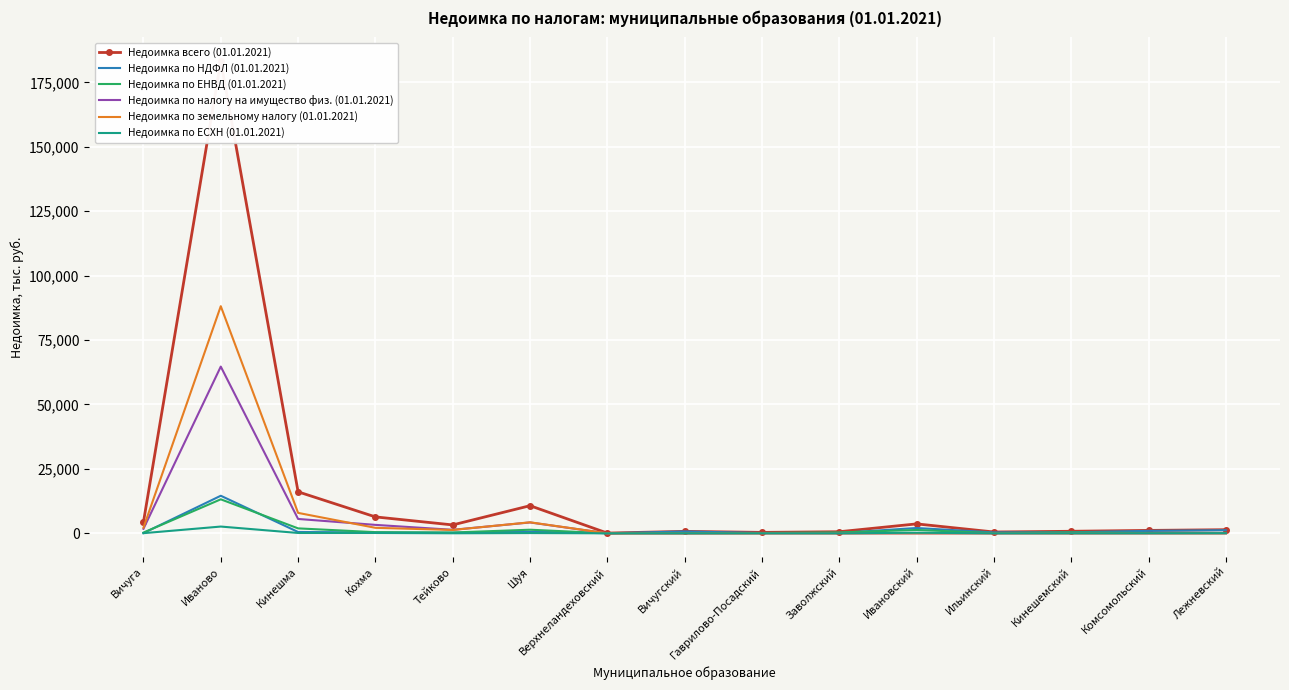

Reading right to left, what are all the values shown in this chart?

Недоимка всего (01.01.2021): Лежневский=1412.3	Комсомольский=1137.1	Кинешемский=801.1	Ильинский=524.6	Ивановский=3665.9	Заволжский=628.2	Гаврилово-Посадский=368.7	Вичугский=771.6	Верхнеландеховский=97.2	Шуя=10728.9	Тейково=3265.9	Кохма=6378.7	Кинешма=16110.3	Иваново=183274.1	Вичуга=4412.8
Недоимка по НДФЛ (01.01.2021): Лежневский=1216.4	Комсомольский=963.9	Кинешемский=419.2	Ильинский=355.9	Ивановский=2070.4	Заволжский=151.4	Гаврилово-Посадский=143.1	Вичугский=725.0	Верхнеландеховский=40.5	Шуя=653.6	Тейково=237.9	Кохма=350.5	Кинешма=524.4	Иваново=14586.7	Вичуга=99.6
Недоимка по ЕНВД (01.01.2021): Лежневский=135.2	Комсомольский=131.9	Кинешемский=357.8	Ильинский=116.5	Ивановский=1312.8	Заволжский=356.7	Гаврилово-Посадский=120.1	Вичугский=26.1	Верхнеландеховский=27.2	Шуя=1405.7	Тейково=324.4	Кохма=456.4	Кинешма=1925.8	Иваново=13201.7	Вичуга=287.6
Недоимка по налогу на имущество физ. (01.01.2021): Лежневский=0.0	Комсомольский=0.0	Кинешемский=0.0	Ильинский=0.0	Ивановский=0.0	Заволжский=0.0	Гаврилово-Посадский=0.0	Вичугский=0.0	Верхнеландеховский=0.0	Шуя=4221.7	Тейково=1366.6	Кохма=3284.6	Кинешма=5582.0	Иваново=64706.2	Вичуга=1767.2
Недоимка по земельному налогу (01.01.2021): Лежневский=0.0	Комсомольский=0.0	Кинешемский=0.0	Ильинский=0.0	Ивановский=0.0	Заволжский=0.0	Гаврилово-Посадский=0.0	Вичугский=0.0	Верхнеландеховский=0.0	Шуя=4282.6	Тейково=1312.6	Кохма=2142.5	Кинешма=7935.1	Иваново=88141.3	Вичуга=2194.9
Недоимка по ЕСХН (01.01.2021): Лежневский=59.3	Комсомольский=32.7	Кинешемский=19.5	Ильинский=7.9	Ивановский=234.2	Заволжский=4.8	Гаврилово-Посадский=16.9	Вичугский=20.5	Верхнеландеховский=10.9	Шуя=107.6	Тейково=24.1	Кохма=141.4	Кинешма=142.8	Иваново=2634.0	Вичуга=63.6